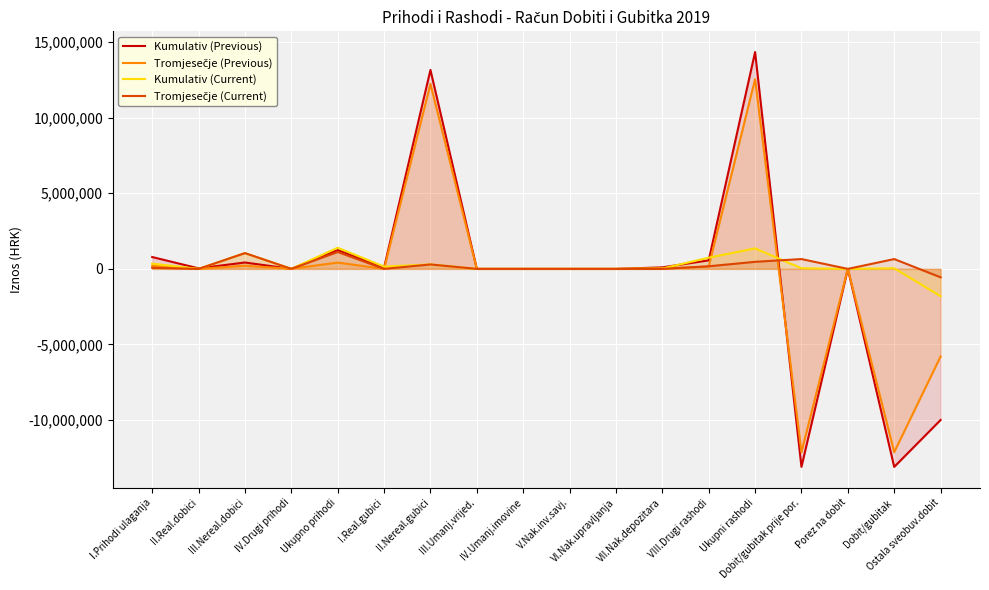

What are all the series names shown in the legend?

Kumulativ (Previous), Tromjesečje (Previous), Kumulativ (Current), Tromjesečje (Current)